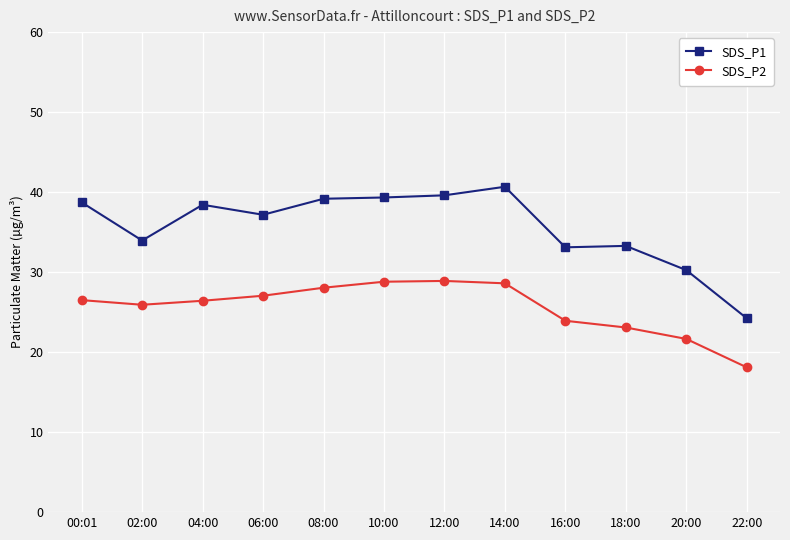

What is the sum of the SDS_P1 values at 20:00 and 00:01?

69.0